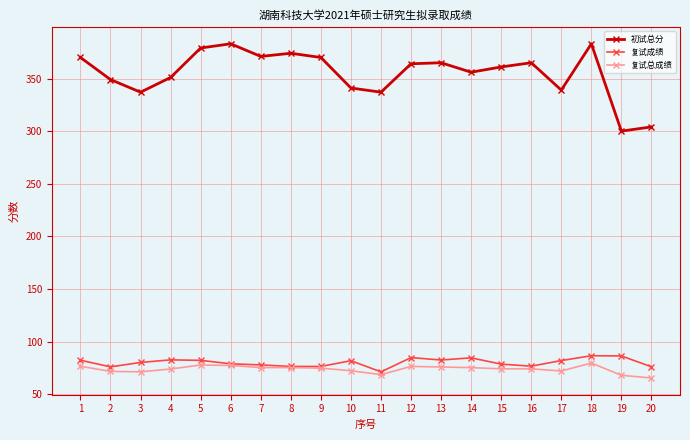

True or false: 初试总分 and 复试总成绩 cross at least once.

False